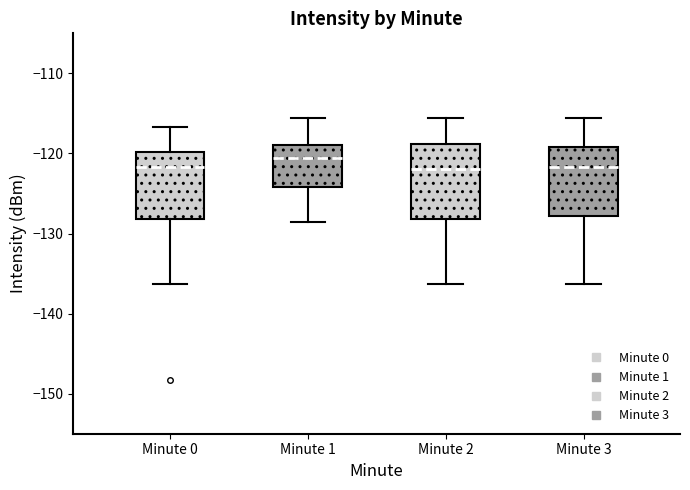

Reading left to right, transcribe this box plot: for each box, give where its median line is, the range the box spans, and where its two whiskers end, as read against the y-axis. The values are not printed on the chart, so give them approximately, as read against the axis.

Minute 0: median -122, box -128 to -120, whiskers -136 to -117
Minute 1: median -121, box -124 to -119, whiskers -129 to -116
Minute 2: median -122, box -128 to -119, whiskers -136 to -116
Minute 3: median -122, box -128 to -119, whiskers -136 to -116